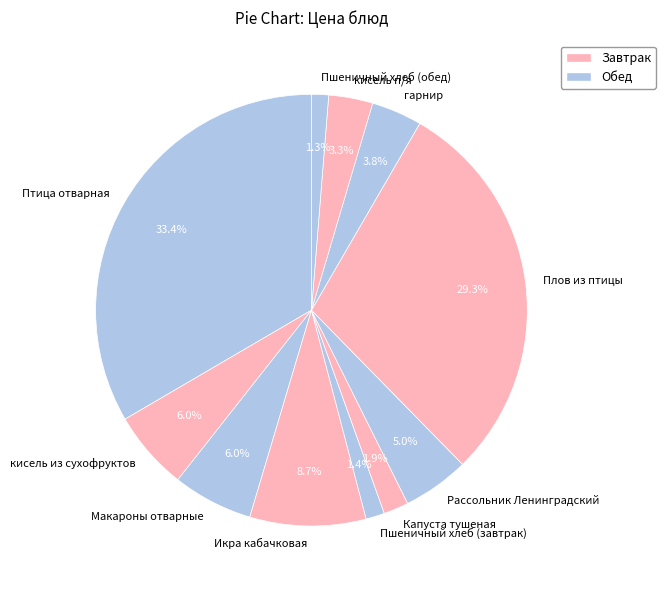

Does Капуста тушеная account for over 50% of the chart?

No